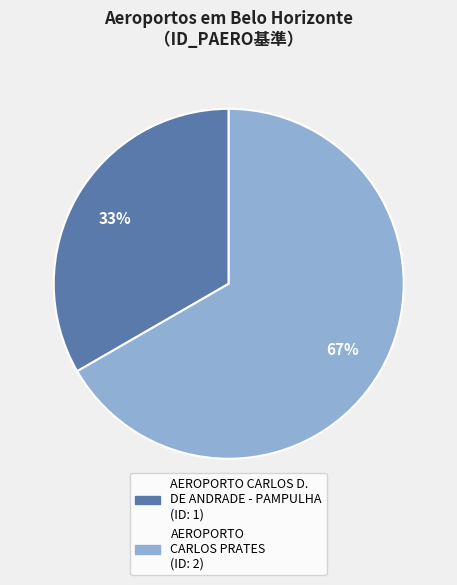

Is it true that AEROPORTO CARLOS PRATES is 81% of the pie?

False